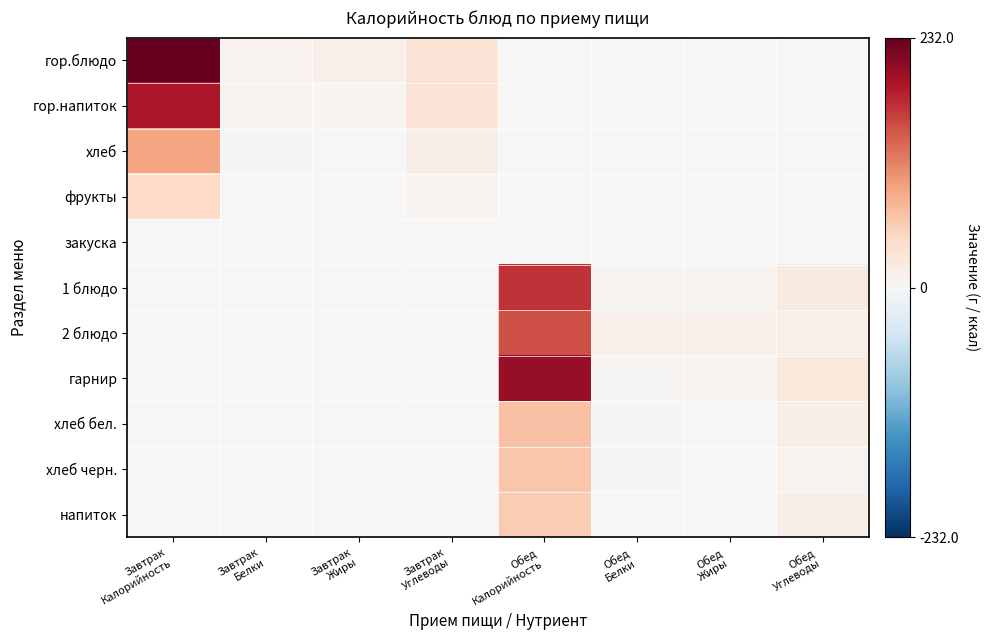

Which series has the largest range (max minus min)?

гор.блюдо